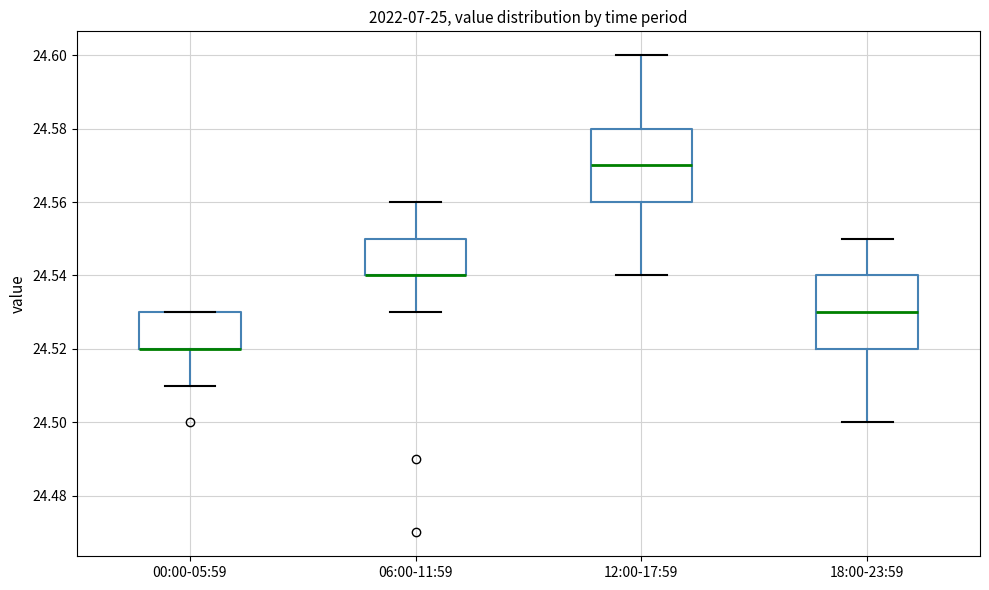

Reading left to right, read every box against the y-axis: the position of its median line, the range the box covers, and the ends of its whiskers. The values are not printed on the chart, so give them approximately, as read against the axis.

00:00-05:59: median 24.52 (drawn on the box's lower edge), box 24.52 to 24.53, whiskers 24.51 to 24.53
06:00-11:59: median 24.54 (drawn on the box's lower edge), box 24.54 to 24.55, whiskers 24.53 to 24.56
12:00-17:59: median 24.57, box 24.56 to 24.58, whiskers 24.54 to 24.60
18:00-23:59: median 24.53, box 24.52 to 24.54, whiskers 24.50 to 24.55